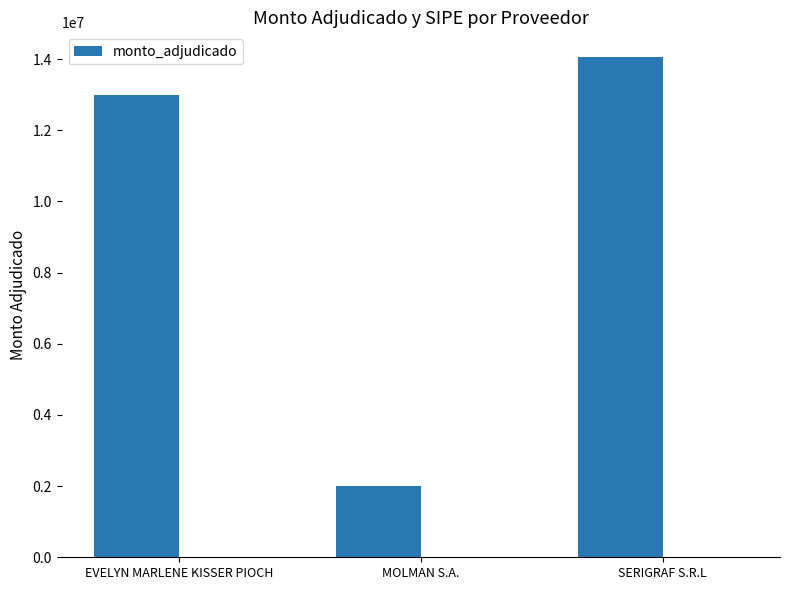

The value at EVELYN MARLENE KISSER PIOCH is 13000000. True or false?

True